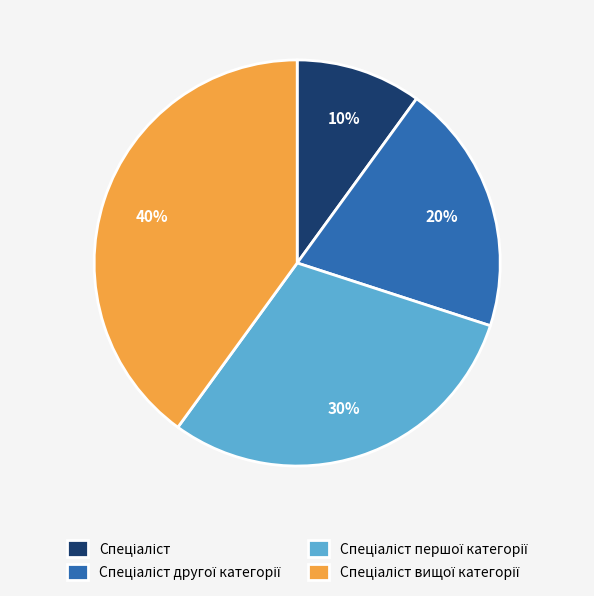

To the nearest percent, what is the average slice percentage?

25%